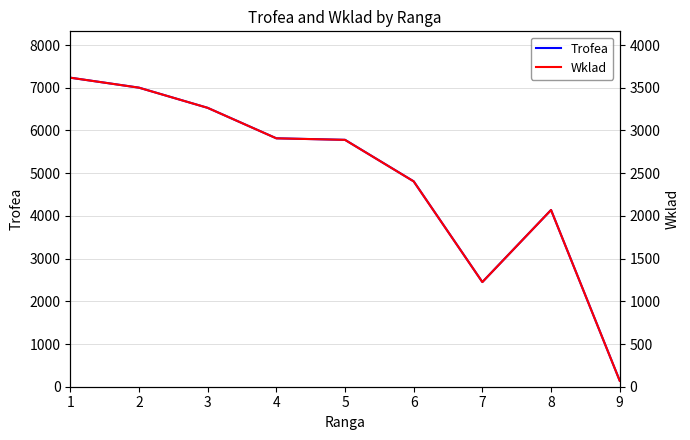

How many values in the Trofea series exceed 5781?

4